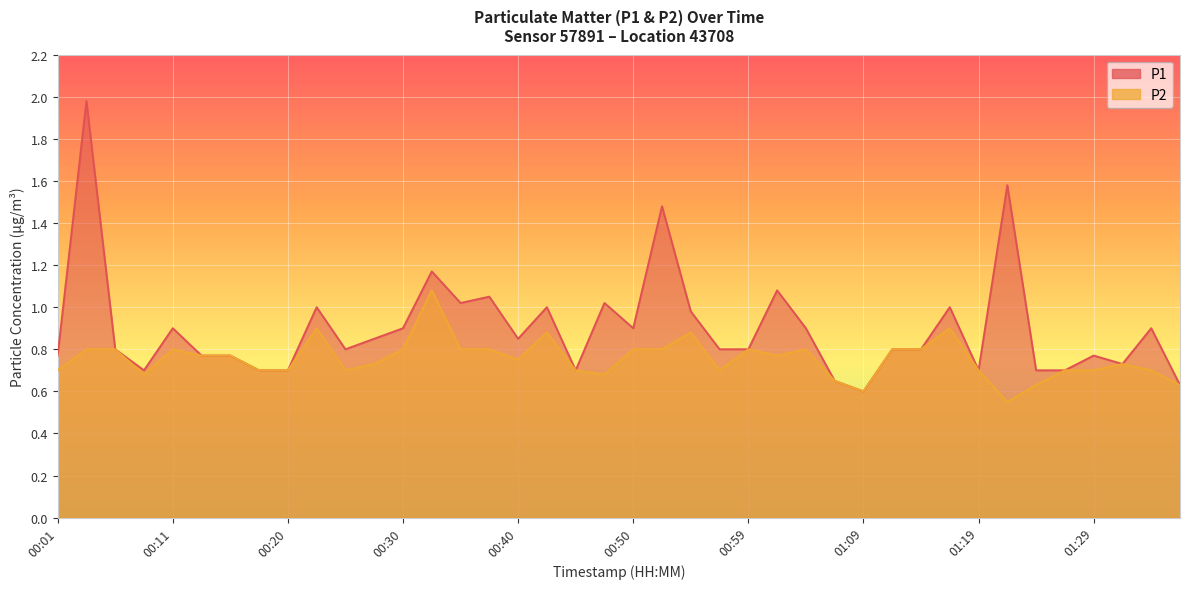

At how many categories does at least one series exceed 0?

40